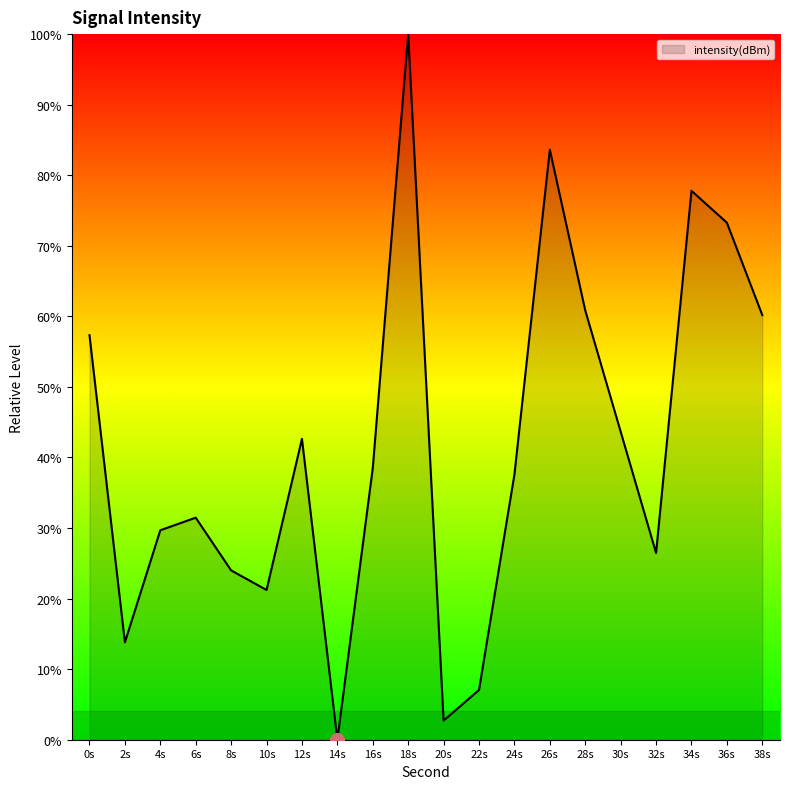

Reading left to right, what are all the values shown in this chart?

57.3	13.8	29.7	31.5	24.0	21.2	42.6	0.0	38.5	100.0	2.7	7.1	37.6	83.6	60.8	43.7	26.5	77.8	73.3	60.2